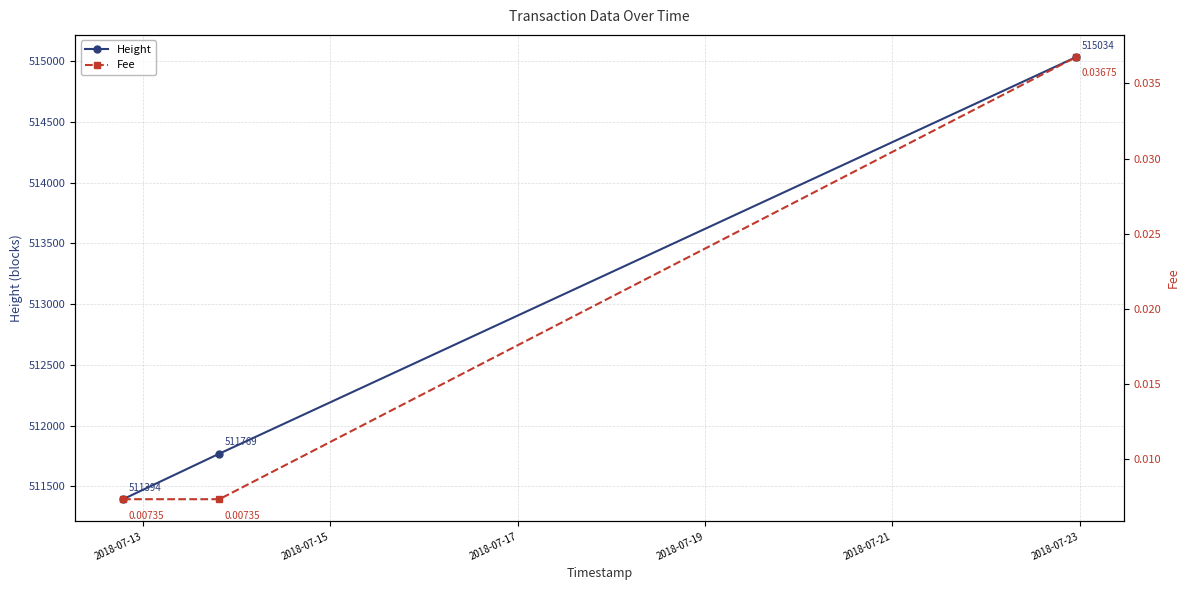

Does the chart display data point markers on the line(s)?

Yes